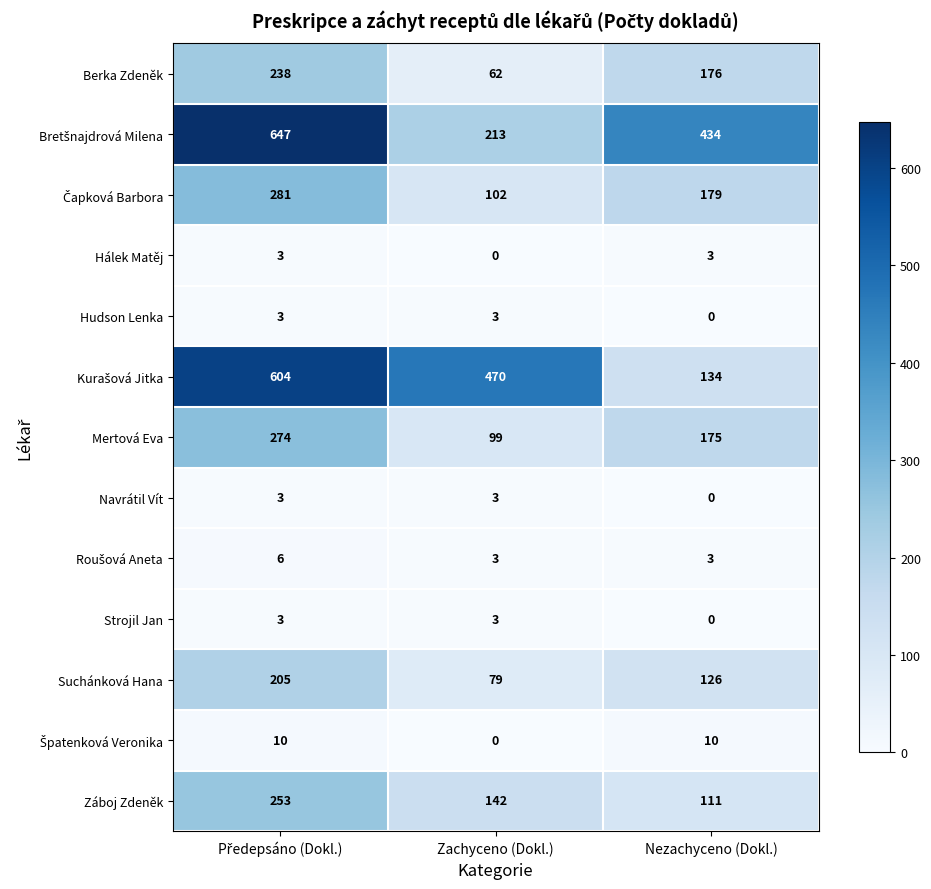

What is the lowest value of the Suchánková Hana series?

79